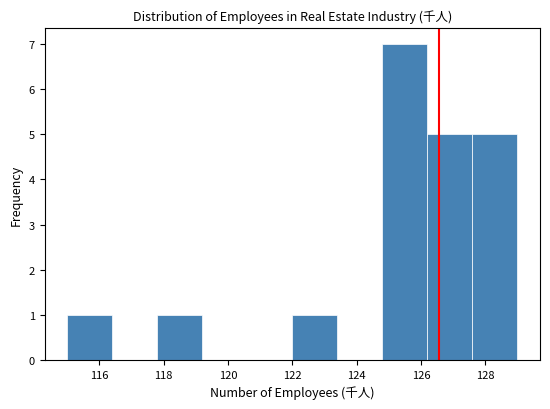

Which range on the x-axis has the tallest bar?

124.8 to 126.2